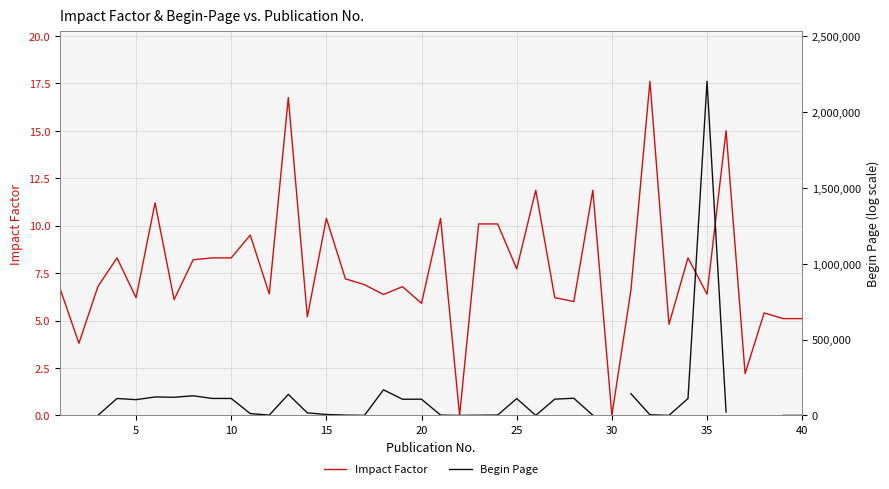

True or false: Impact Factor has a value of 6.4 at 35.

True